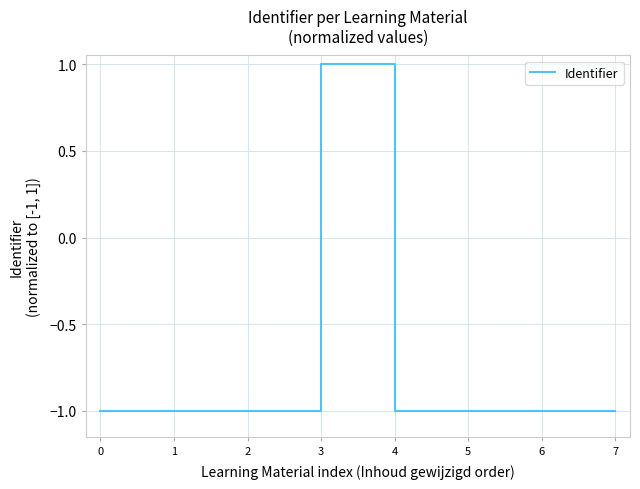

What is the average value?

-0.7